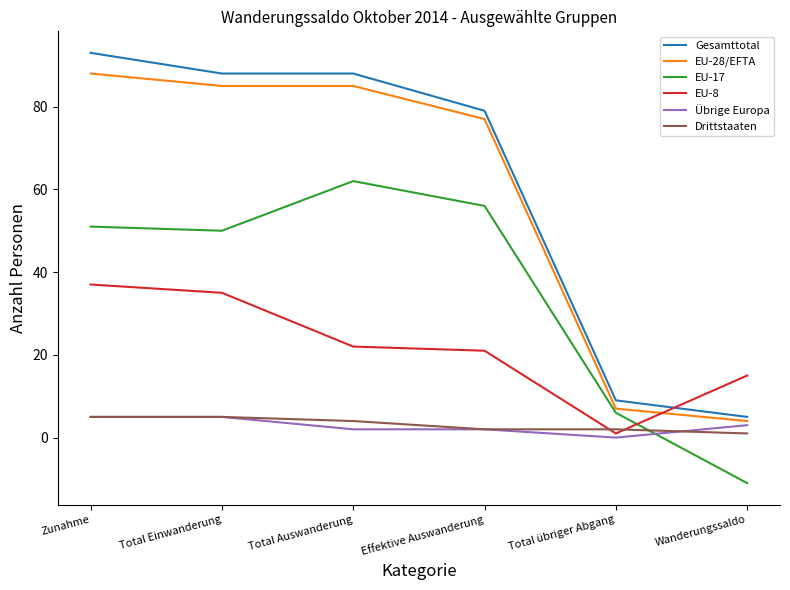

What value does the Übrige Europa series have at Total Einwanderung?

5